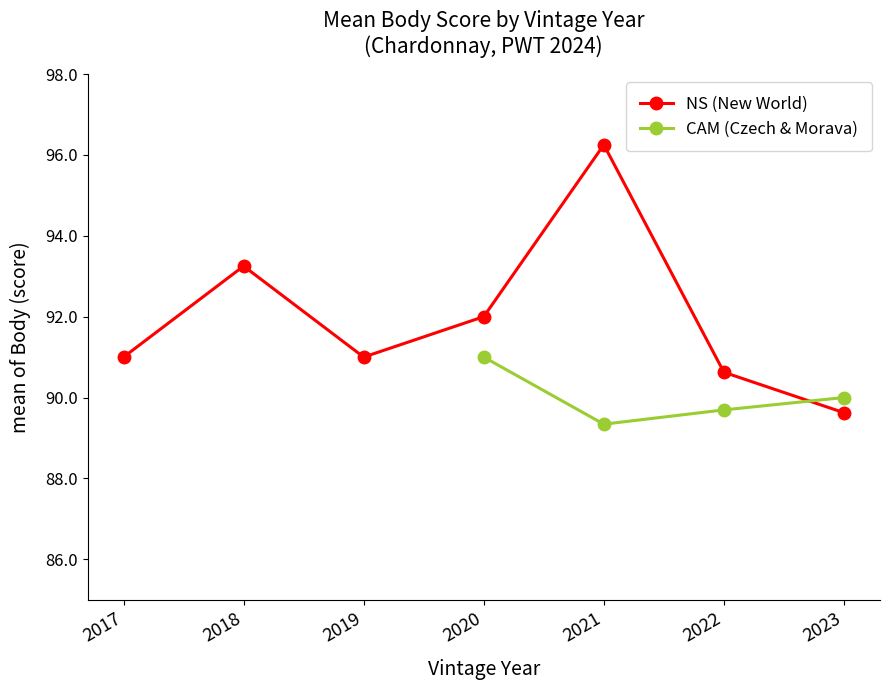

The NS (New World) series shows 93.2 at 2018. True or false?

True